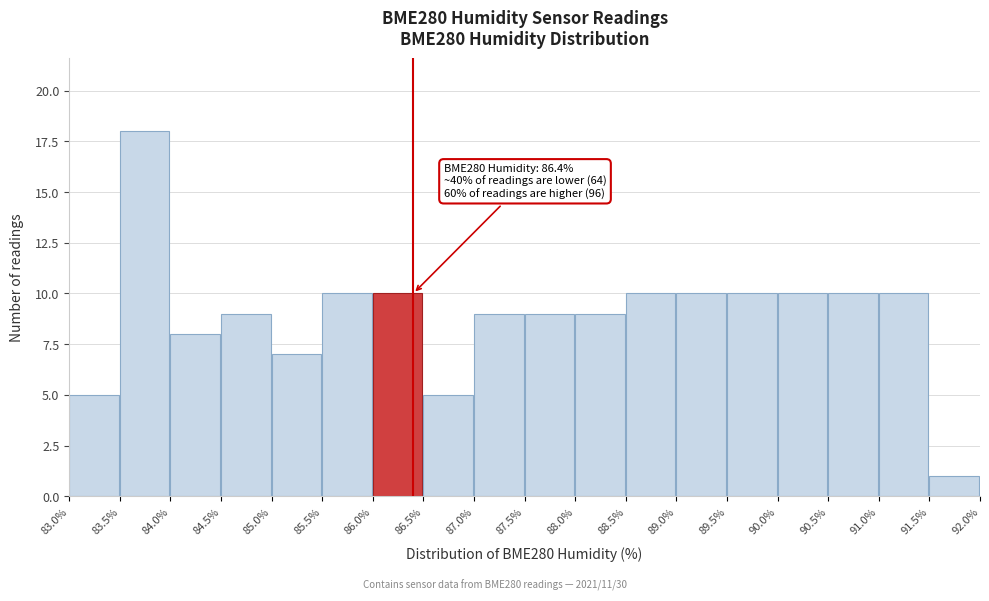

Which range on the x-axis has the tallest bar?

83.5% to 84.0%